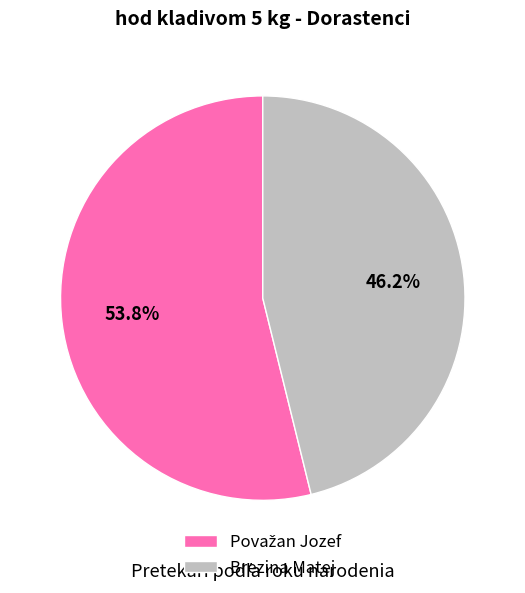

Does any single category account for the majority?

Yes